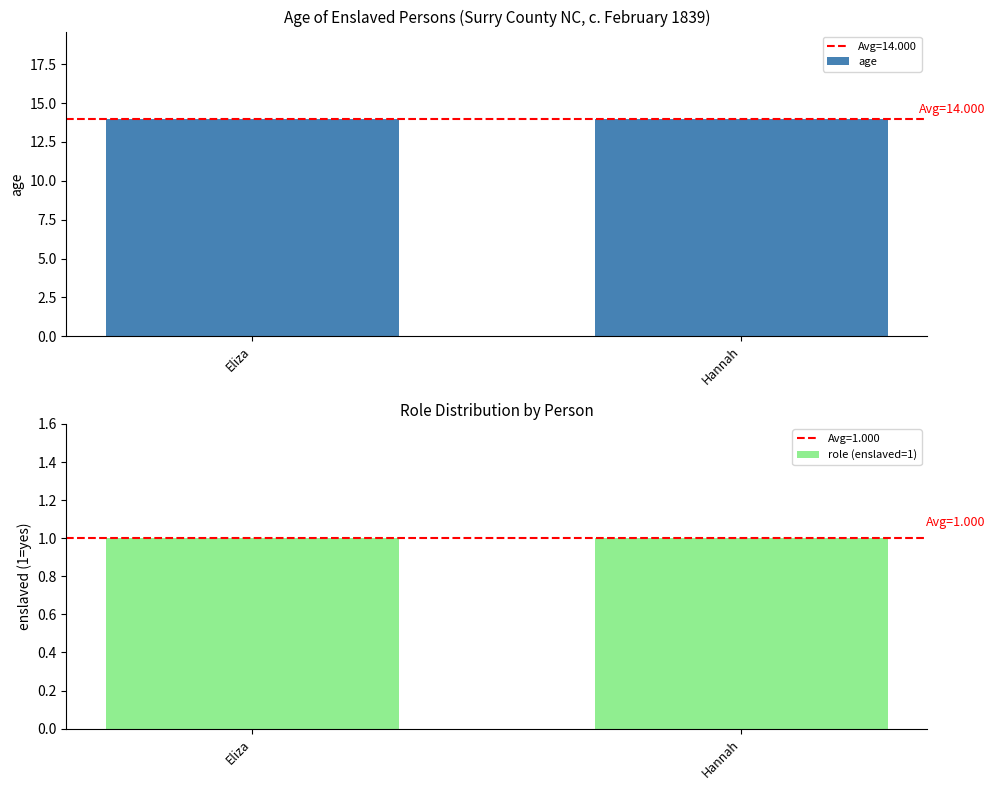

What are all the series names shown in the legend?

age, role (enslaved=1)